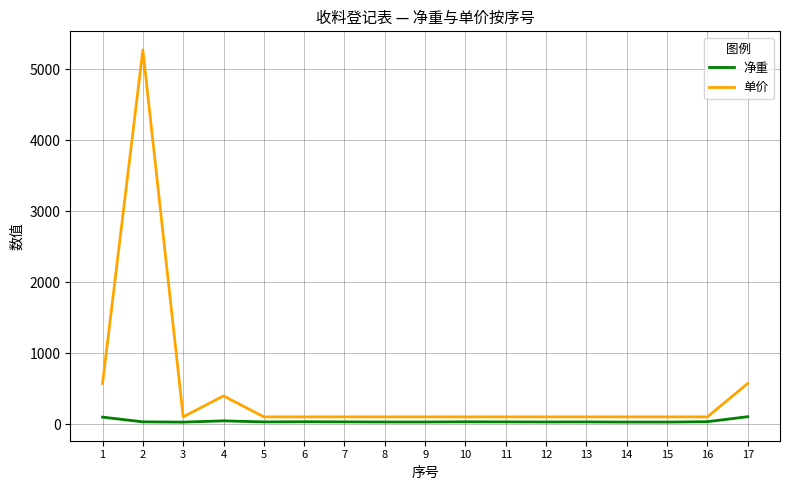

What is the total value across all series at 1?

676.3